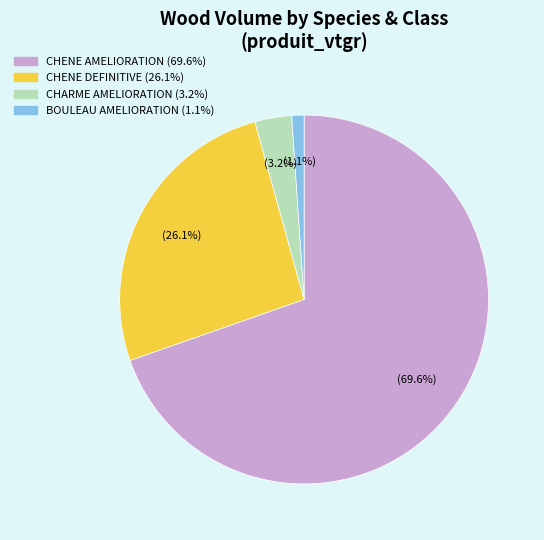

Is there a majority slice in this chart?

Yes